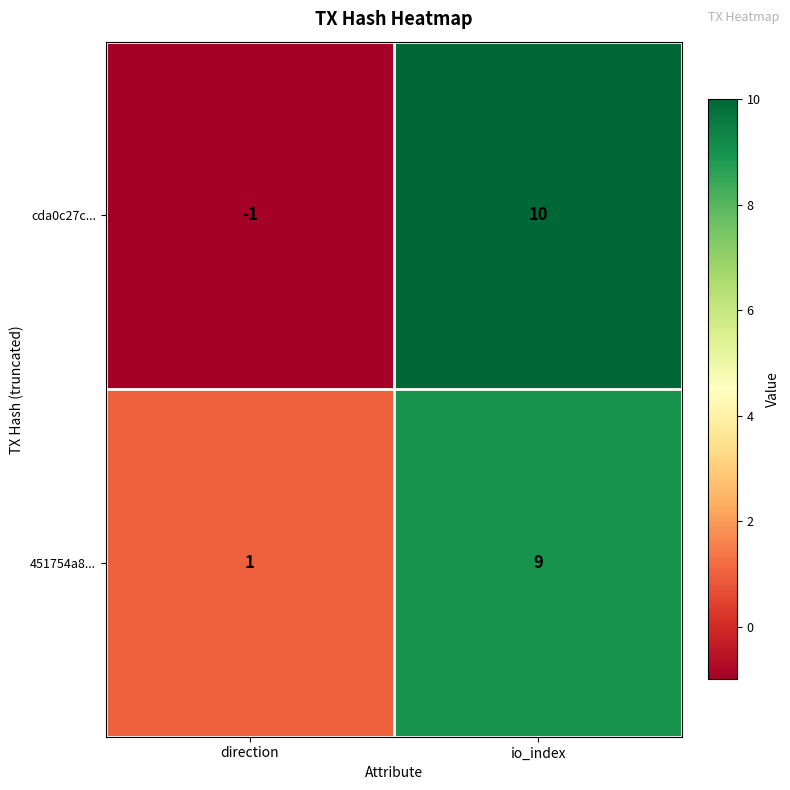

Which series has the largest range (max minus min)?

cda0c27c...